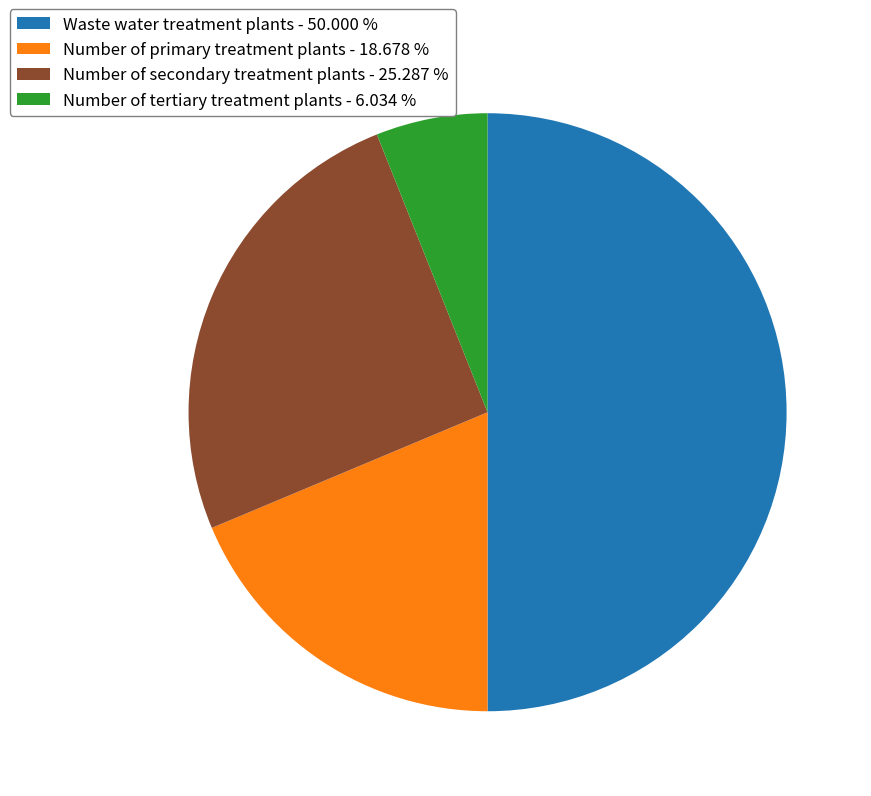

Which category has the biggest portion of the pie?

Waste water treatment plants